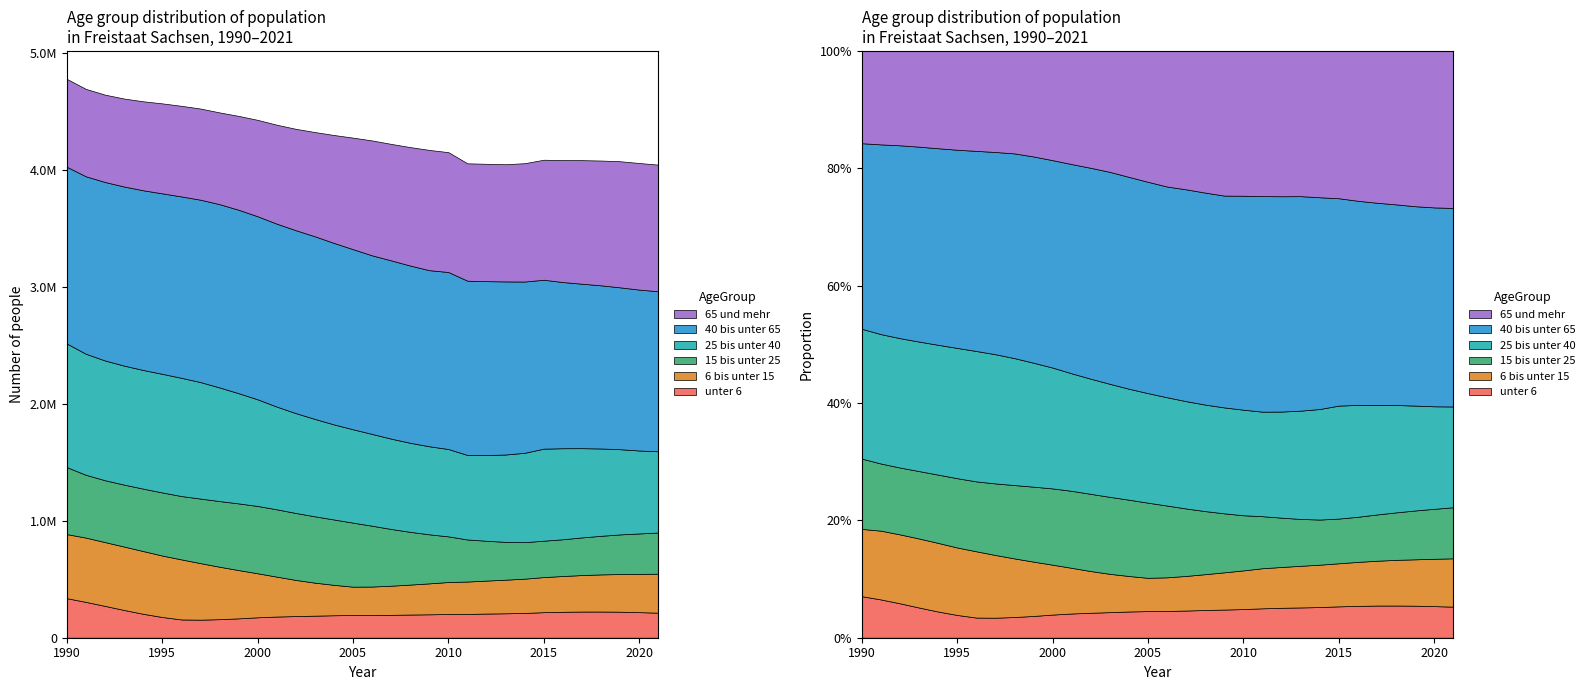

True or false: unter 6 and 15 bis unter 25 intersect in this chart.

False